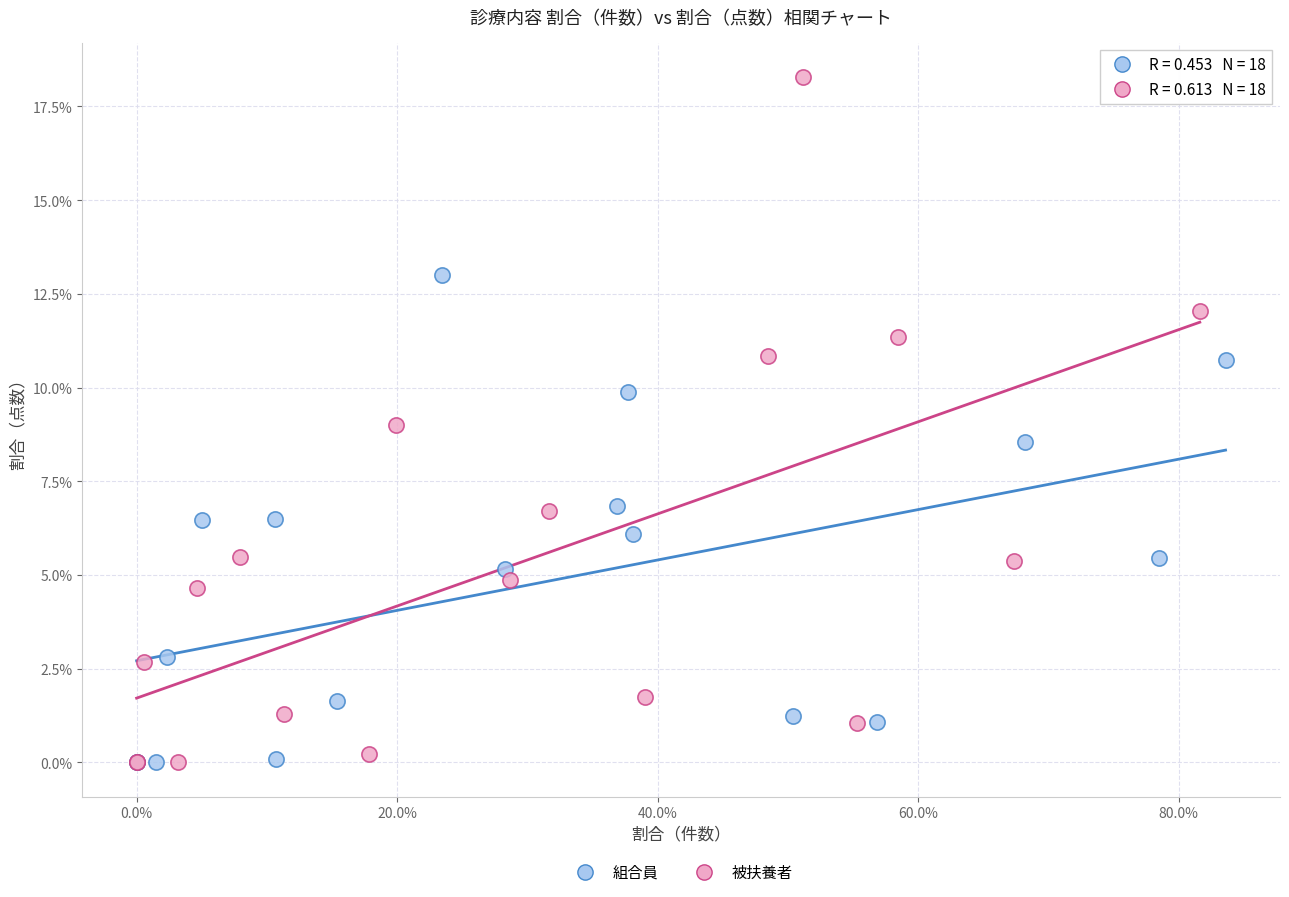

Which series contains the highest Y value?

被扶養者